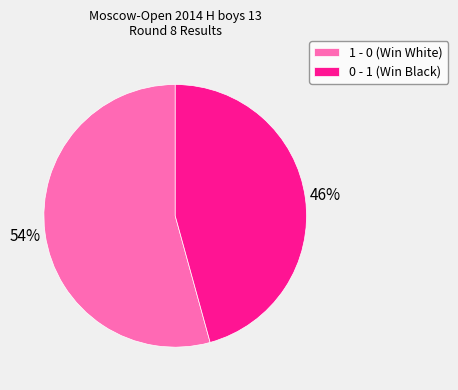

To the nearest percent, what percentage of the pie is 1 - 0?

54%